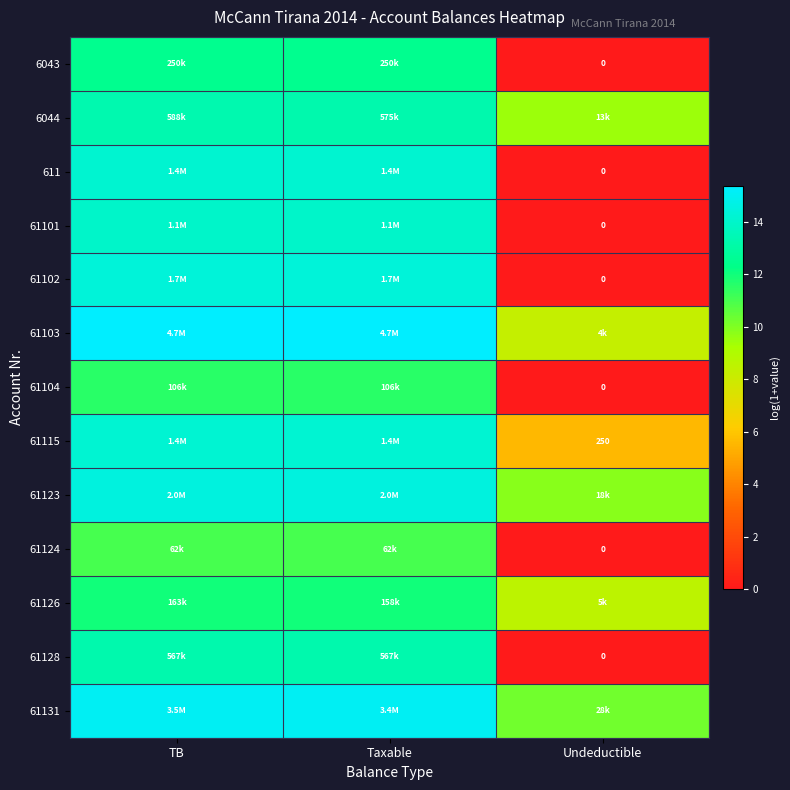

The 61104 series shows 0.0 at Undeductible. True or false?

True